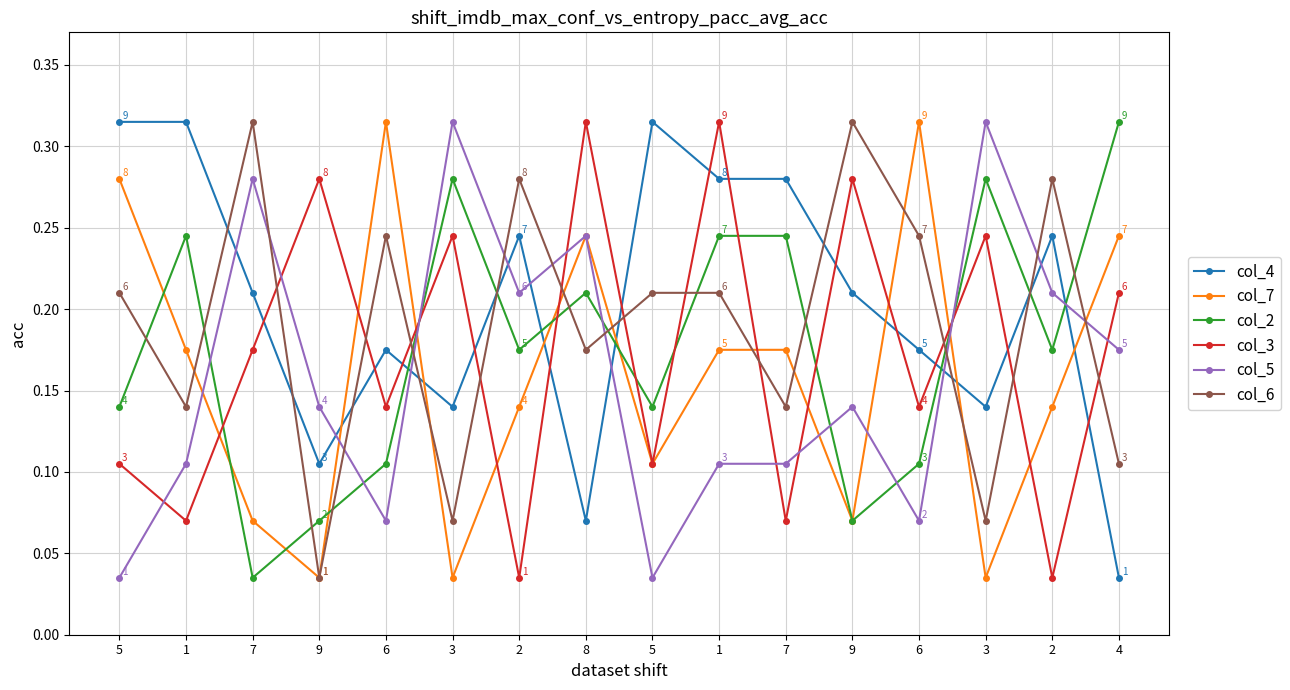

How many lines are shown in the chart?

6